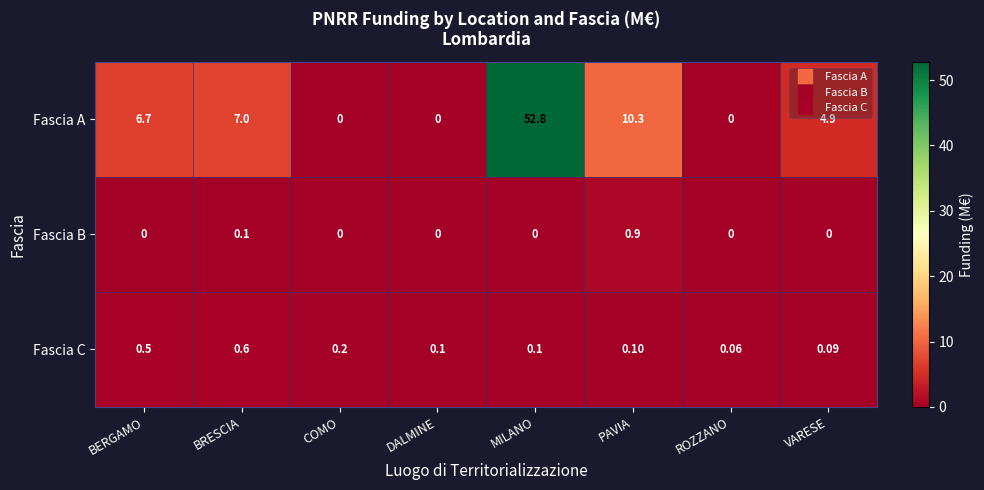

At which label is Fascia A closest to 26?

PAVIA